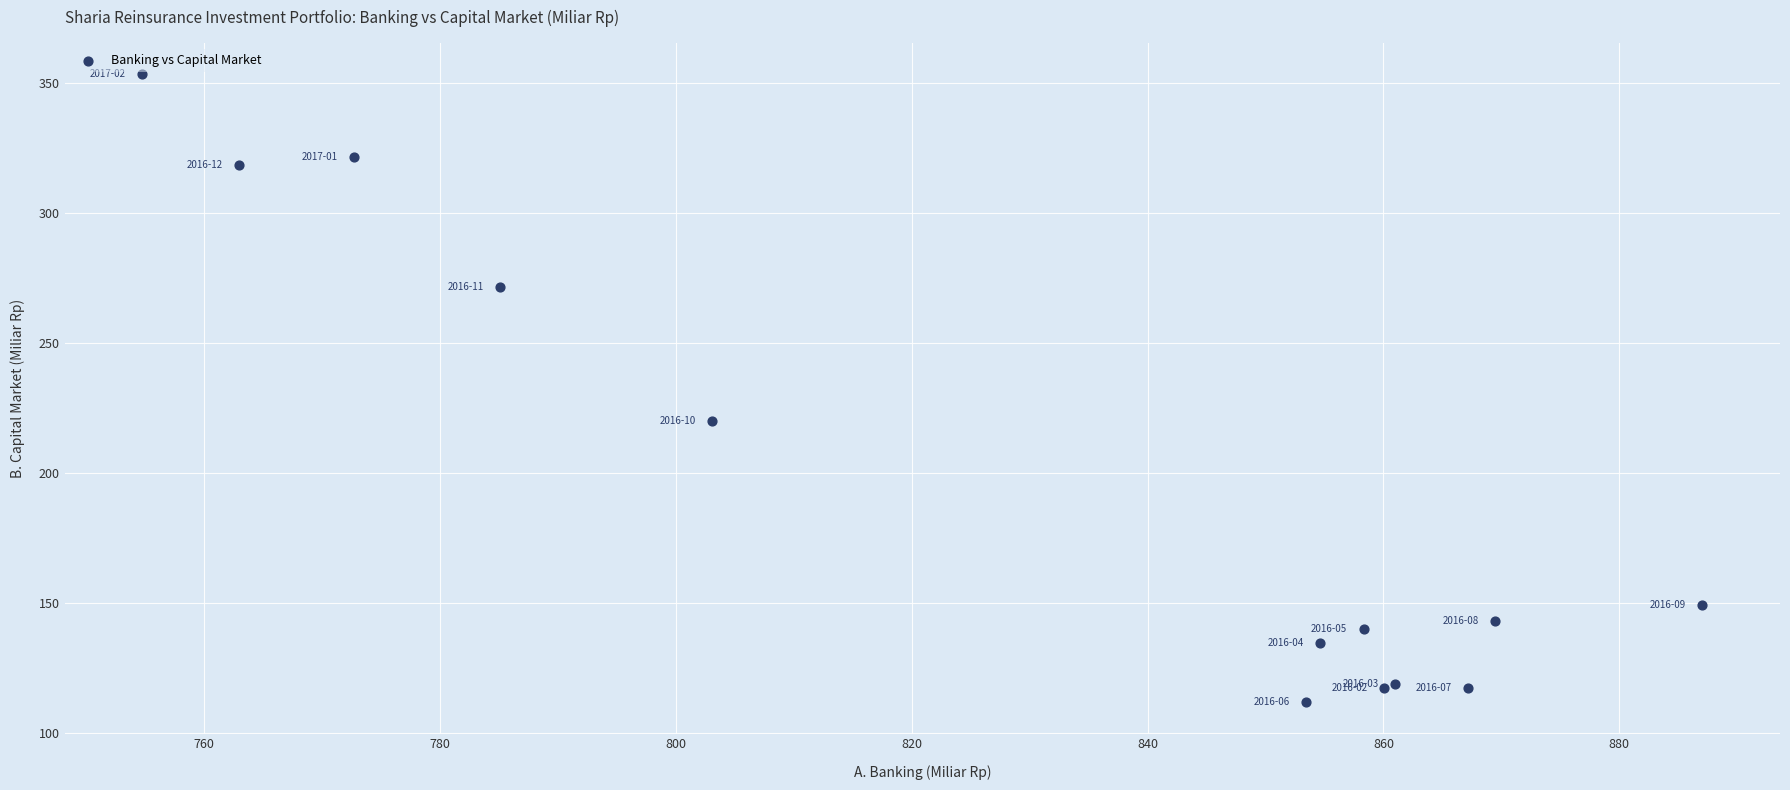

What Y value in the scatter plot is closest to 232?

220.1